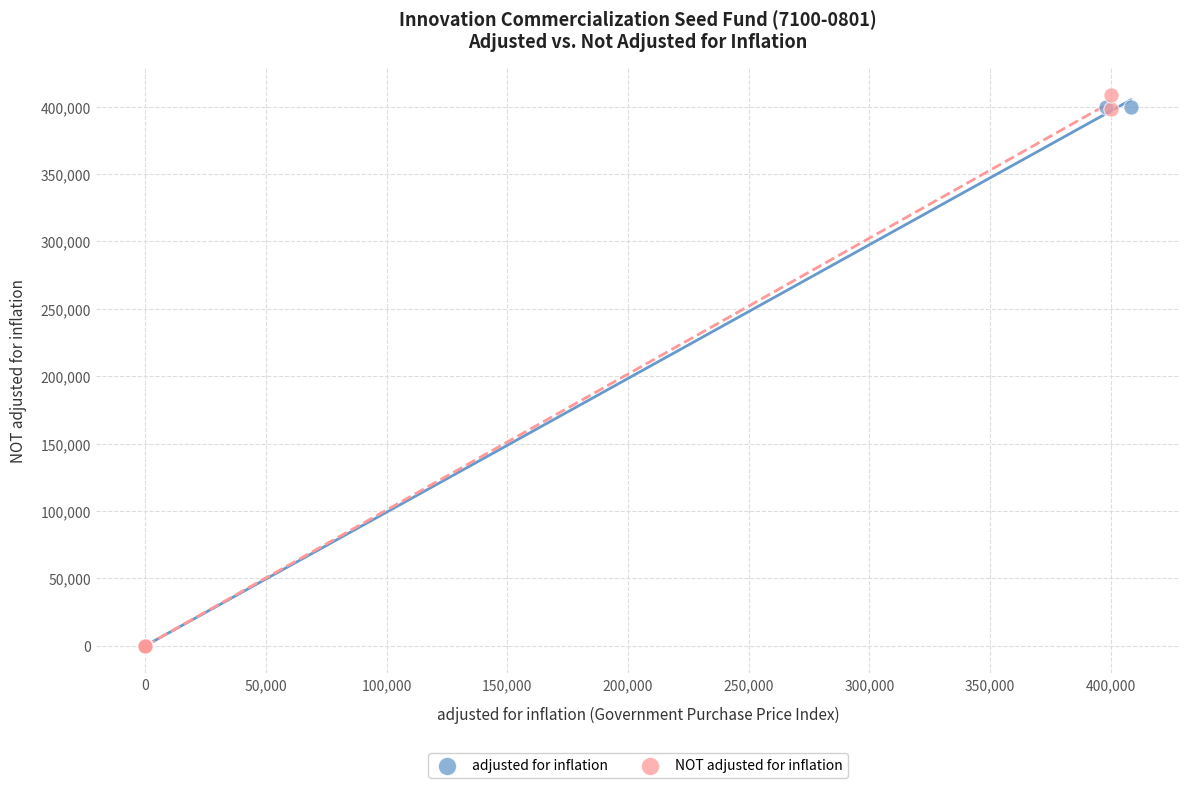

Which series contains the highest Y value?

NOT adjusted for inflation